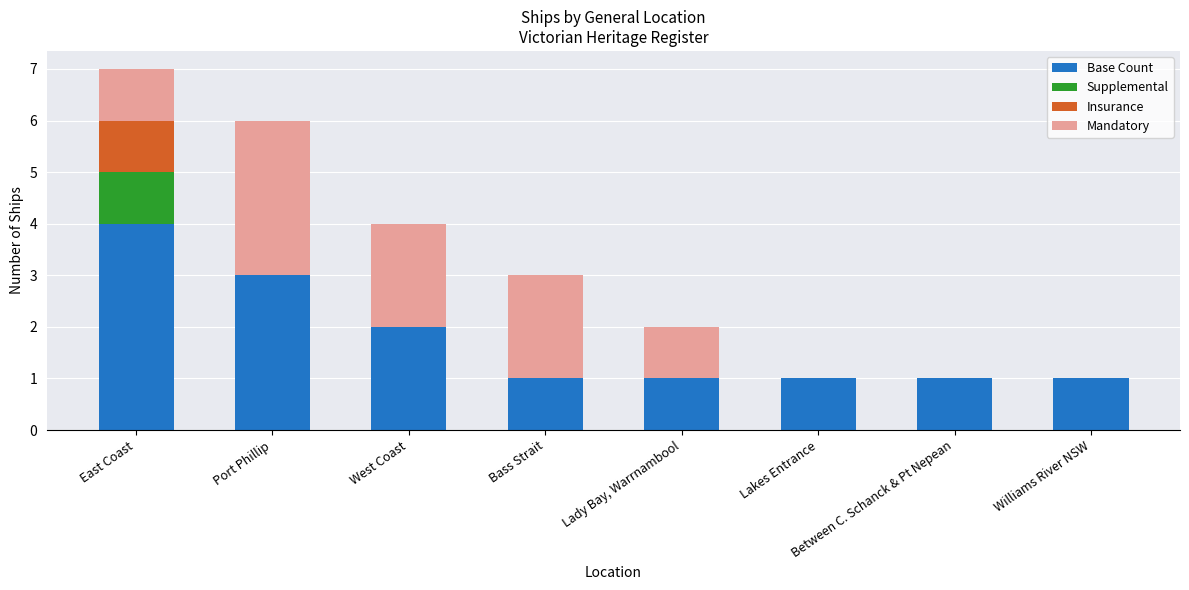

What is the highest value of the Base Count series?

4